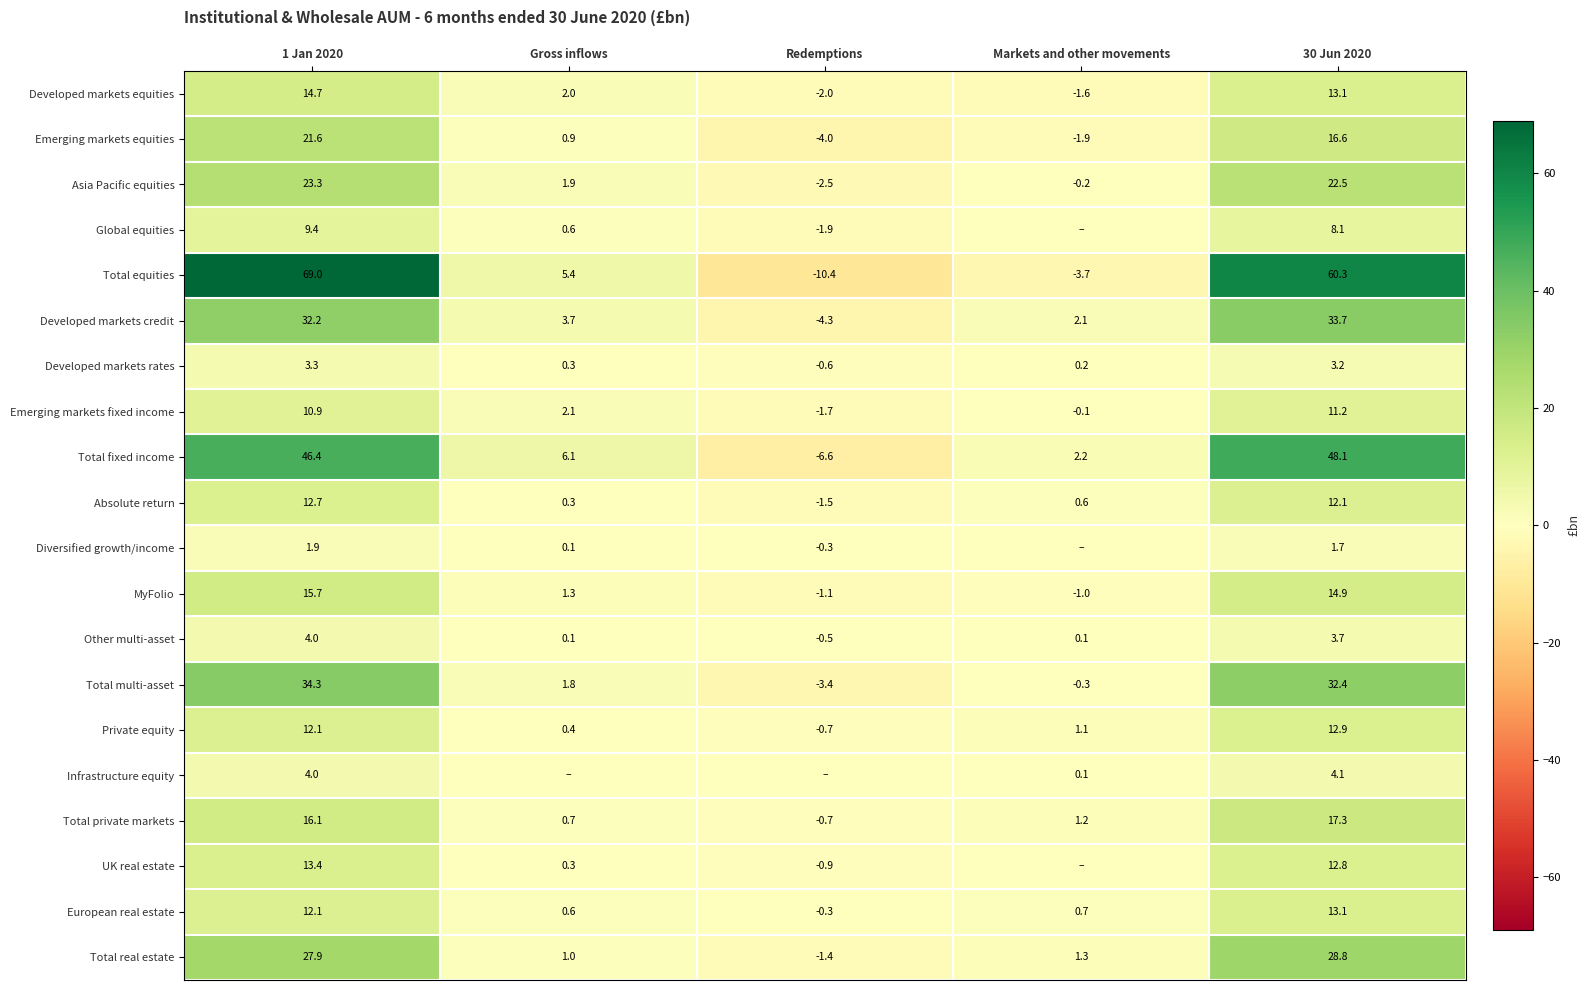

What is the sum of all Total equities values?

120.6